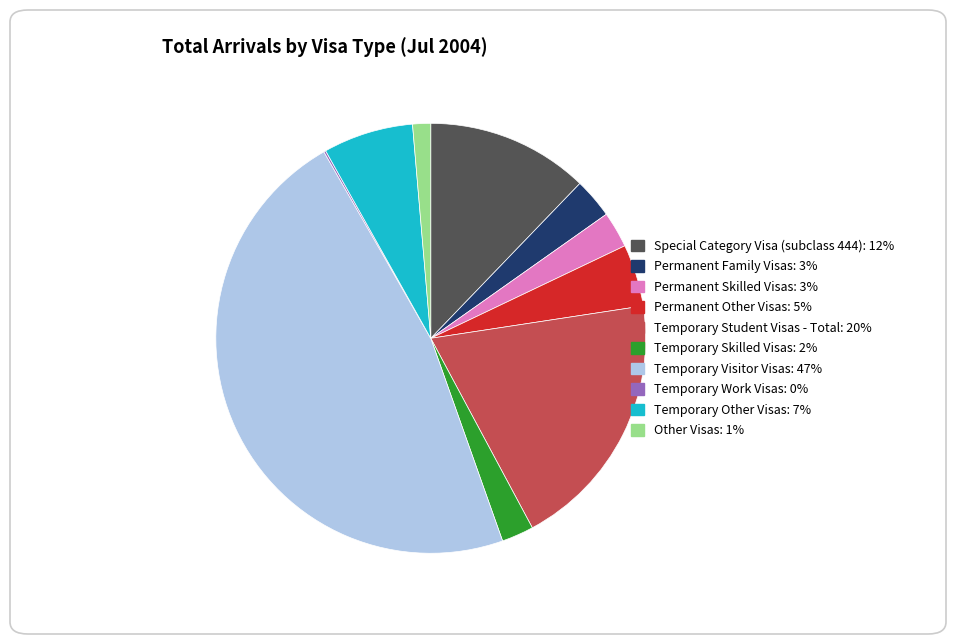

Approximately how many times larger is the value at Permanent Family Visas compared to Other Visas?

2.2